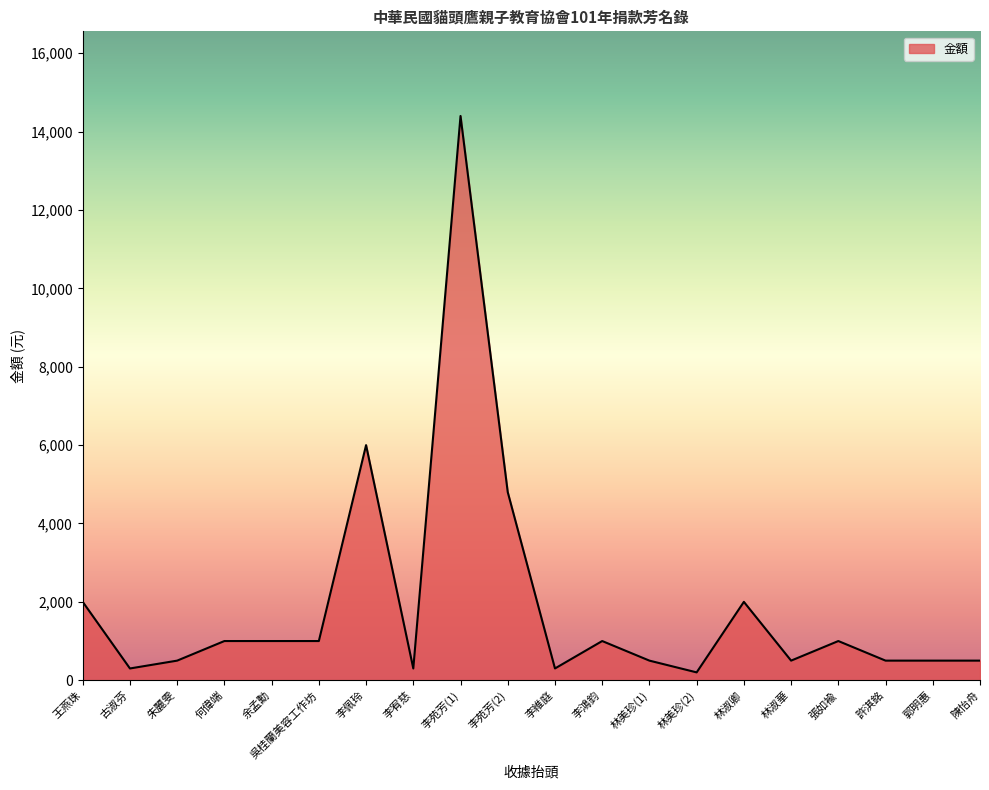

Does the chart display data point markers on the line(s)?

No